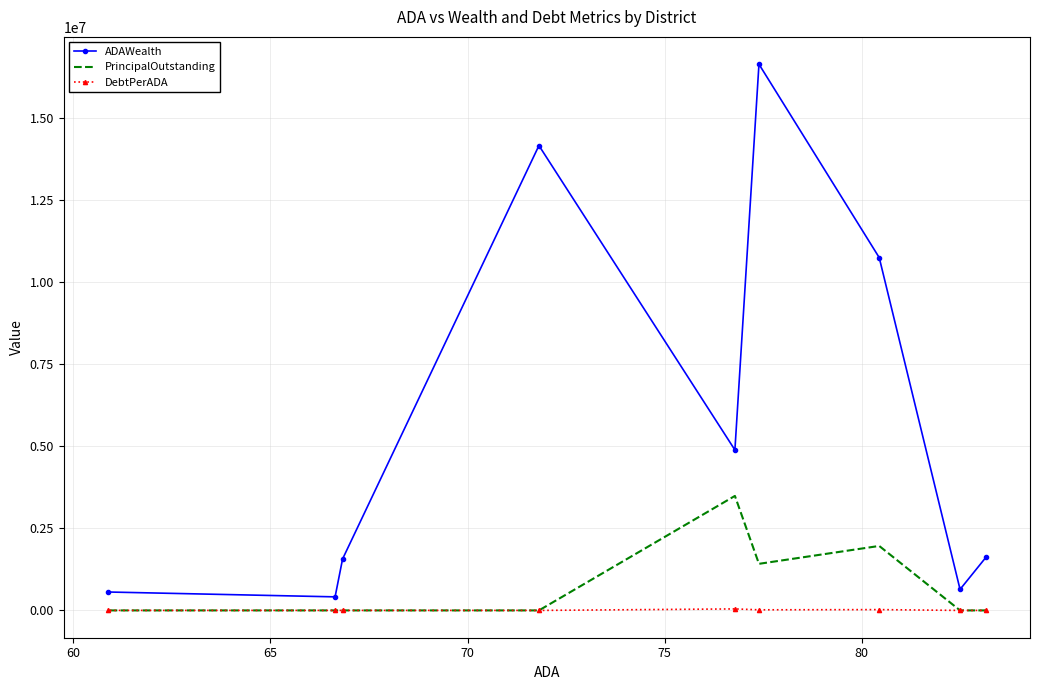

True or false: PrincipalOutstanding and ADAWealth intersect in this chart.

False